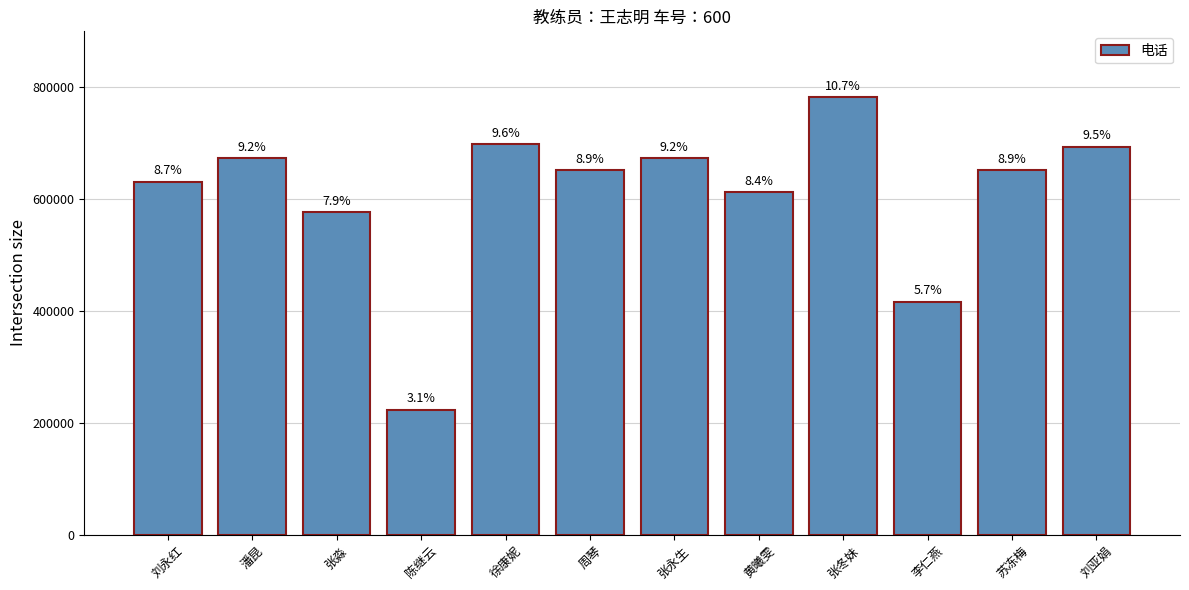

Approximately how many times larger is the value at 徐康妮 compared to 张淼?

1.2